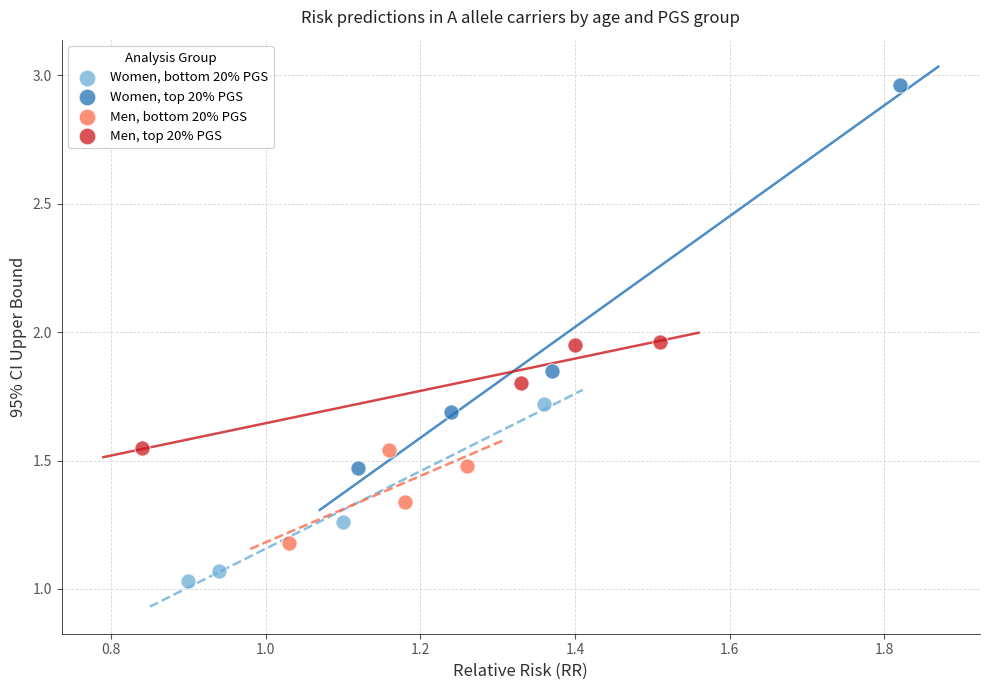

Which series has the largest Y range (max minus min)?

Women, top 20% PGS